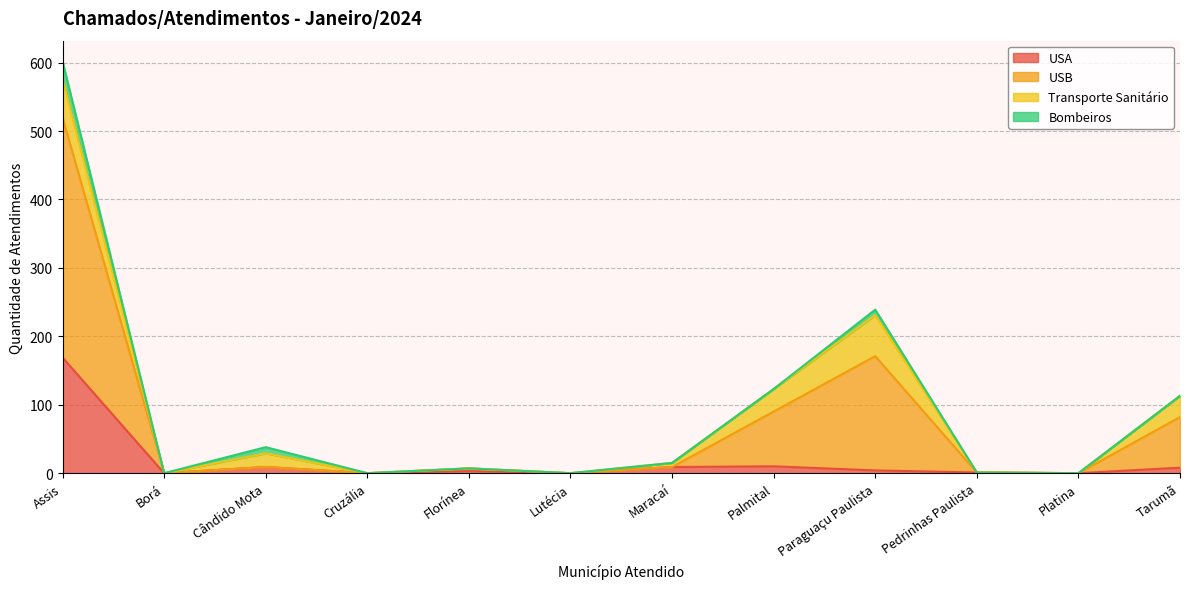

What is the total value across all series at Assis?

602